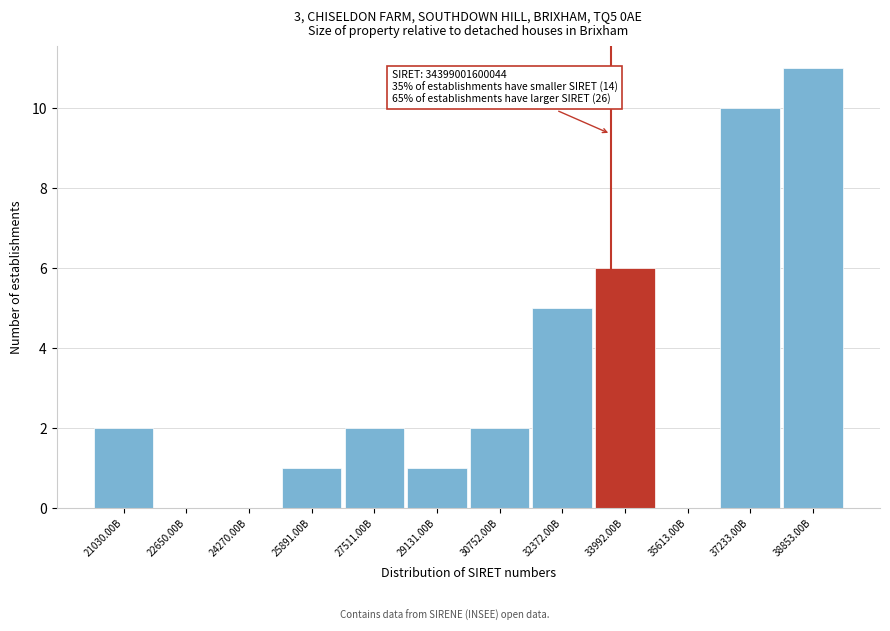

Reading right to left, what are all the values shown in this chart?

38853.00B=11	37233.00B=10	35613.00B=0	33992.00B=6	32372.00B=5	30752.00B=2	29131.00B=1	27511.00B=2	25891.00B=1	24270.00B=0	22650.00B=0	21030.00B=2